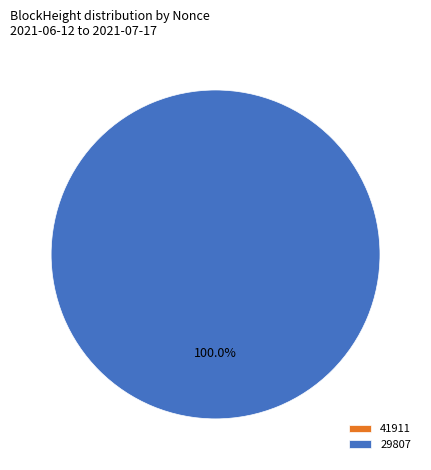

Count the number of slices in the pie.

2